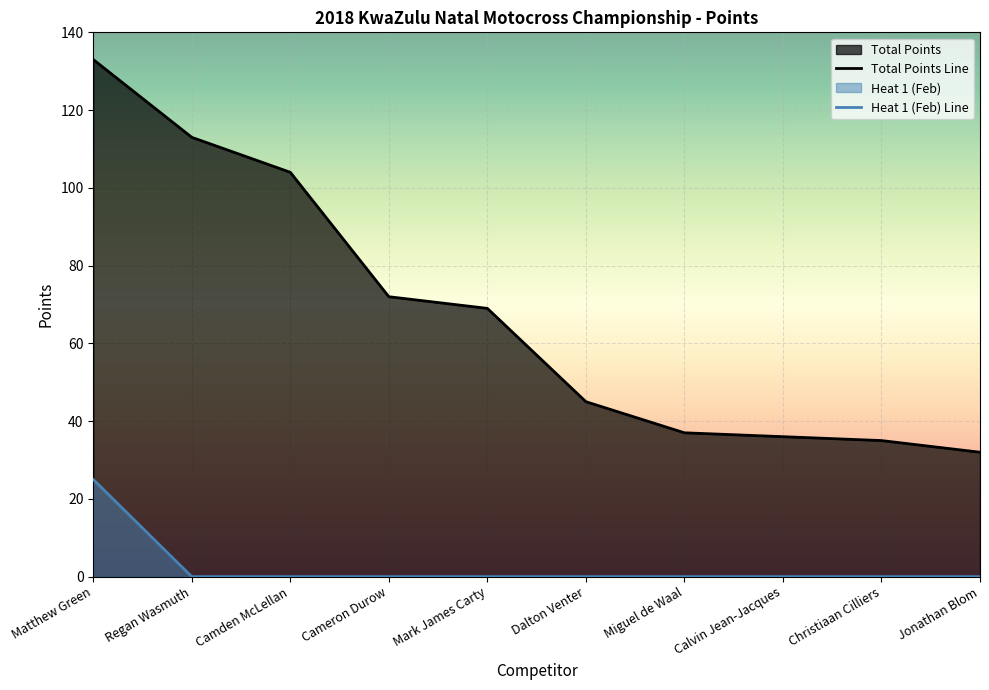

Between Camden McLellan and Dalton Venter, which series saw the biggest shift?

Total Points Line